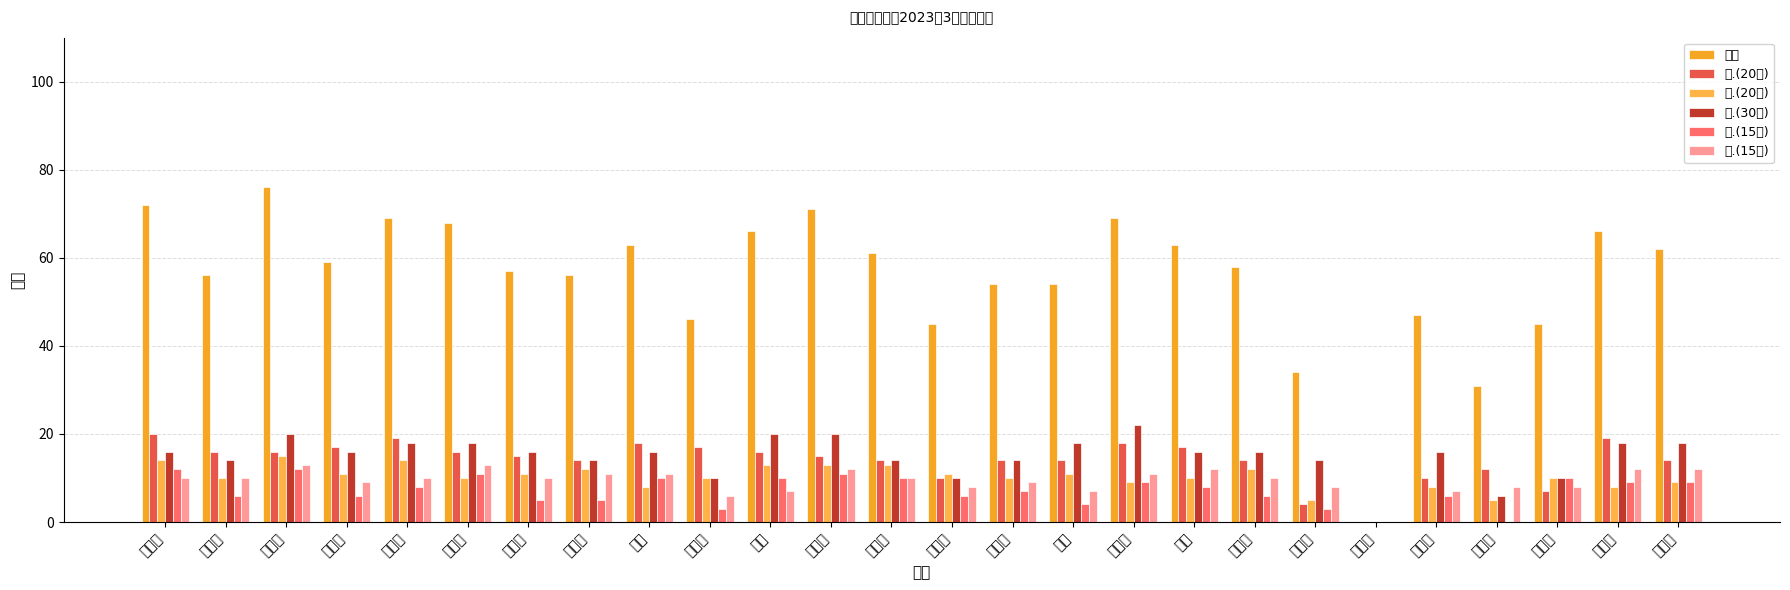

What position from the right is 郭俊杰?

14